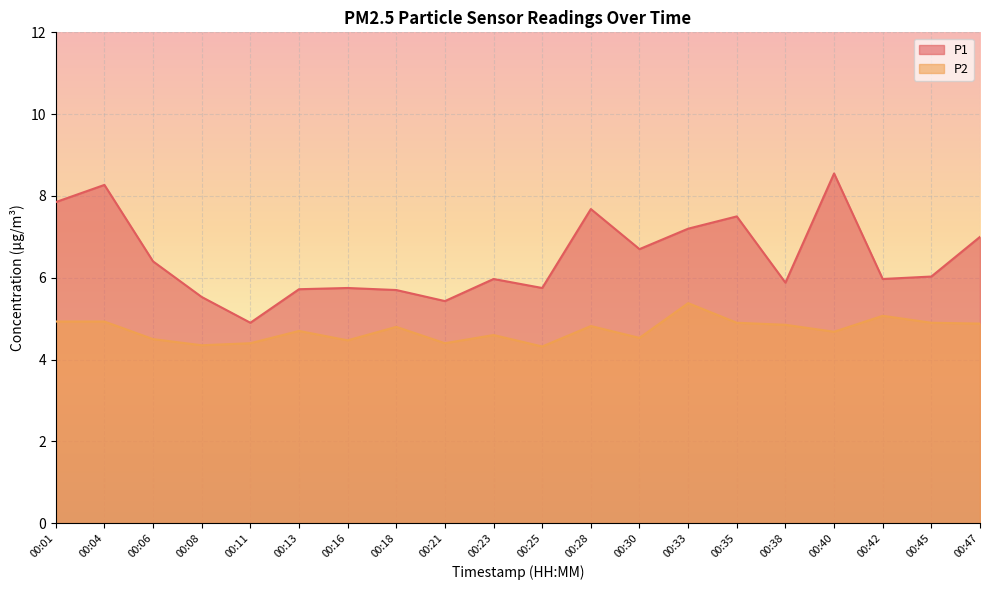

What is the value of the P1 point at the 12th from the left?

7.7